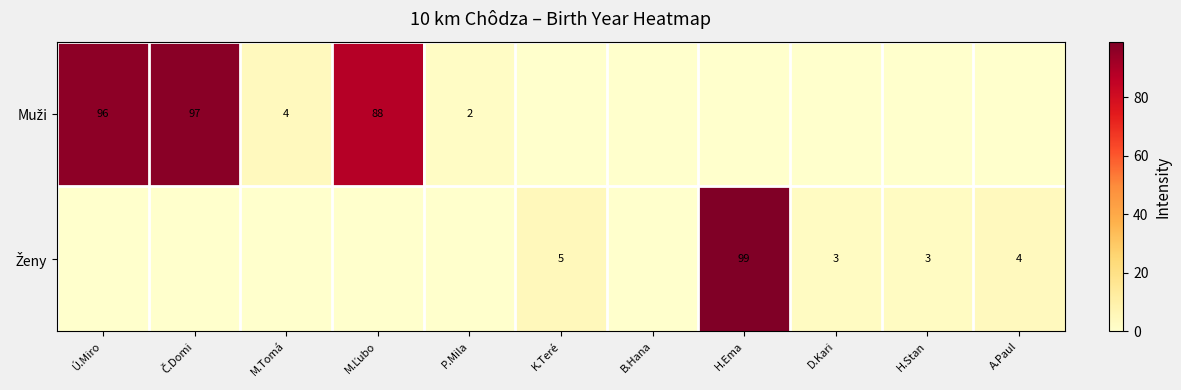

Is it true that Muži equals -30 at H.Stan?

False